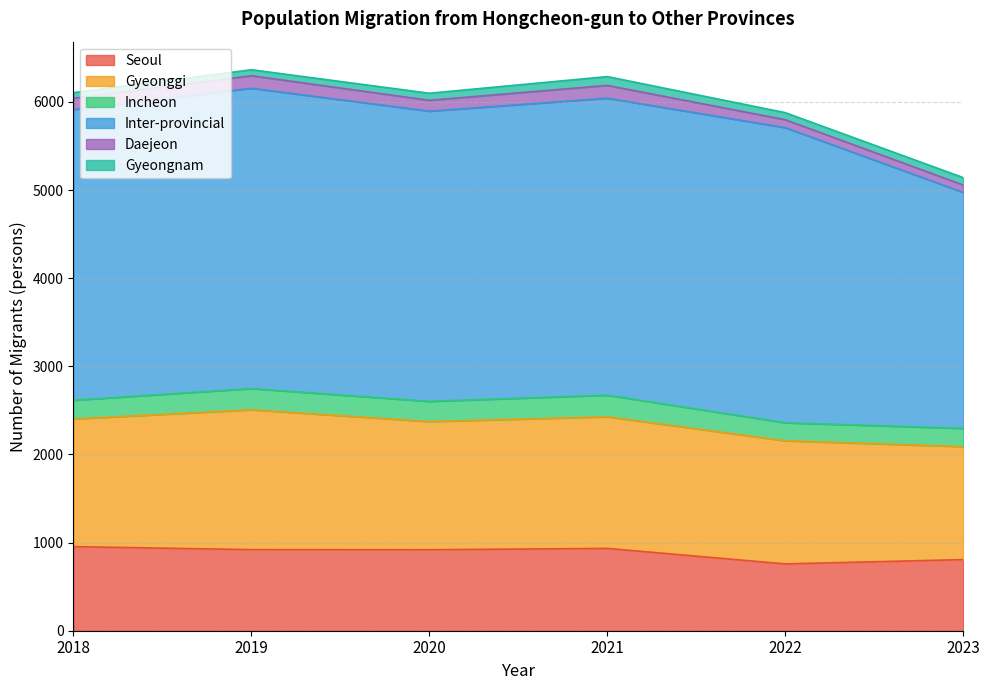

Rank the series by their maximum value, from lowest to highest.

Gyeongnam, Daejeon, Incheon, Seoul, Gyeonggi, Inter-provincial